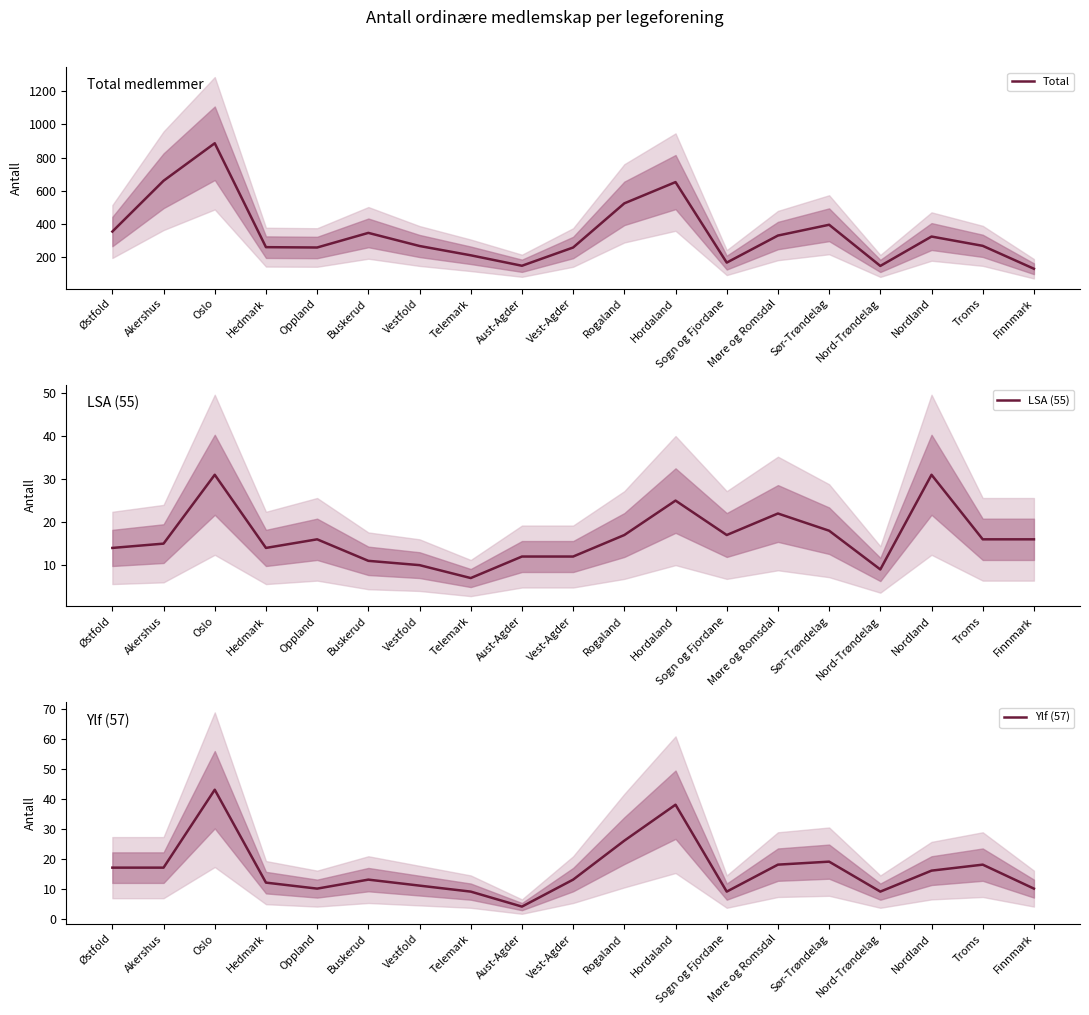

What is the sum of the LSA (55) values at Nord-Trøndelag and Vest-Agder?

21